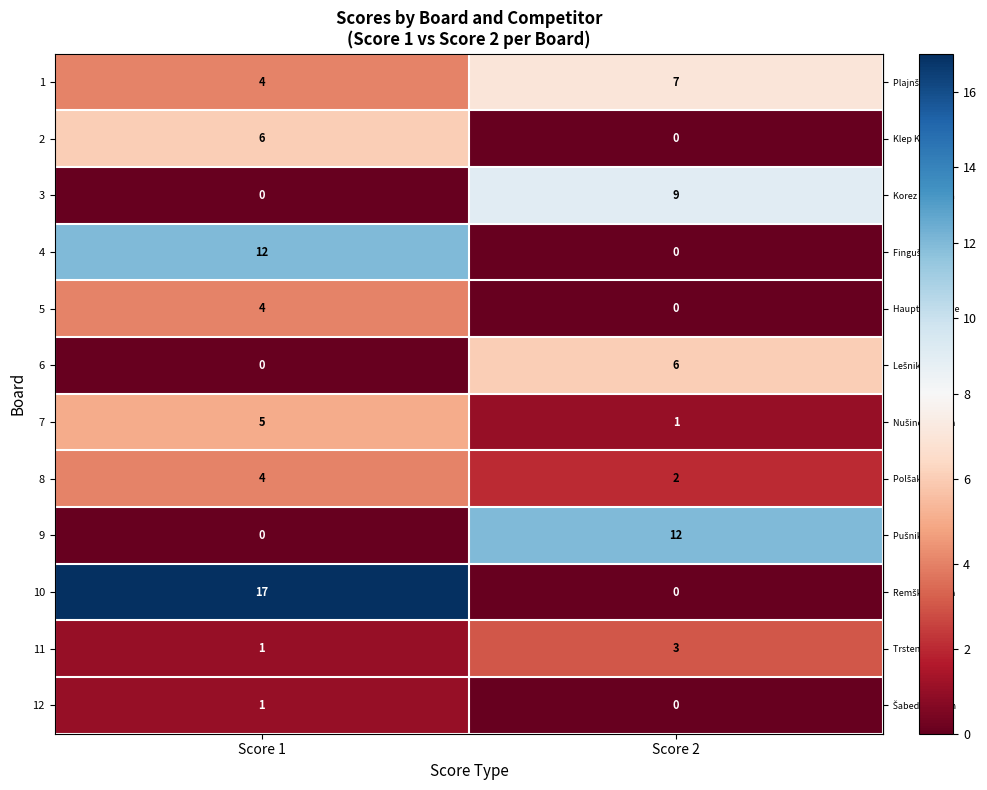

What is the sum of the 10 values at Score 2 and Score 1?

17